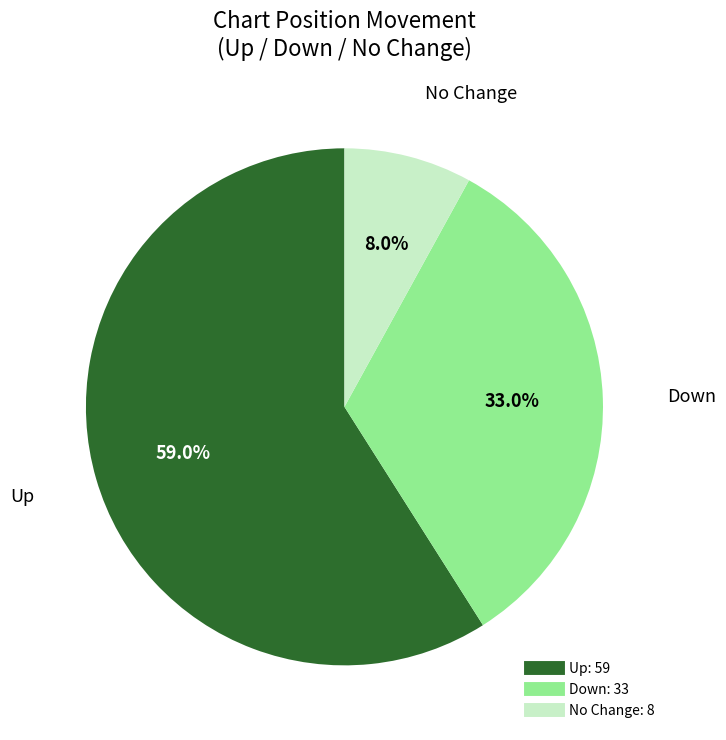

Is there any slice that represents more than half of the pie?

Yes